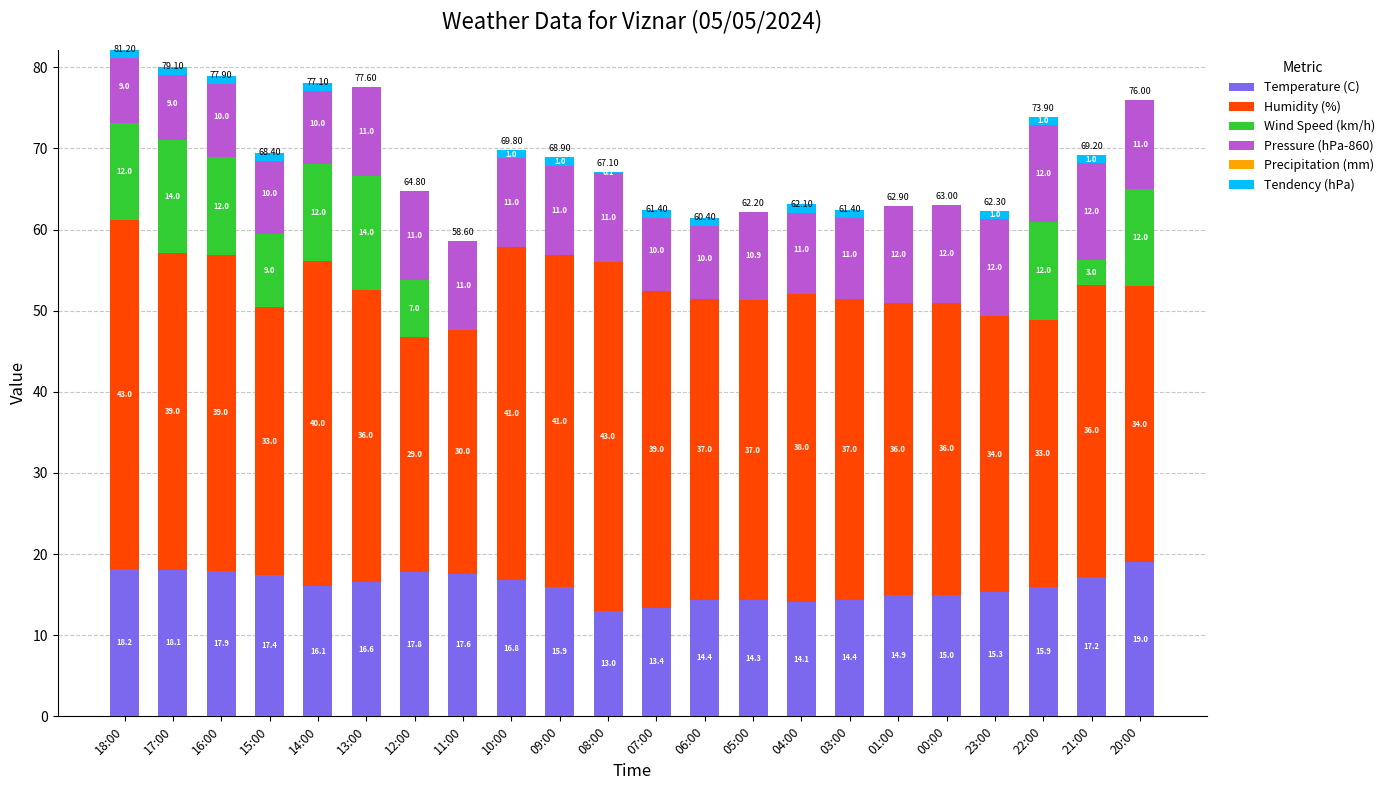

Which series has the widest spread of values?

Wind Speed (km/h)